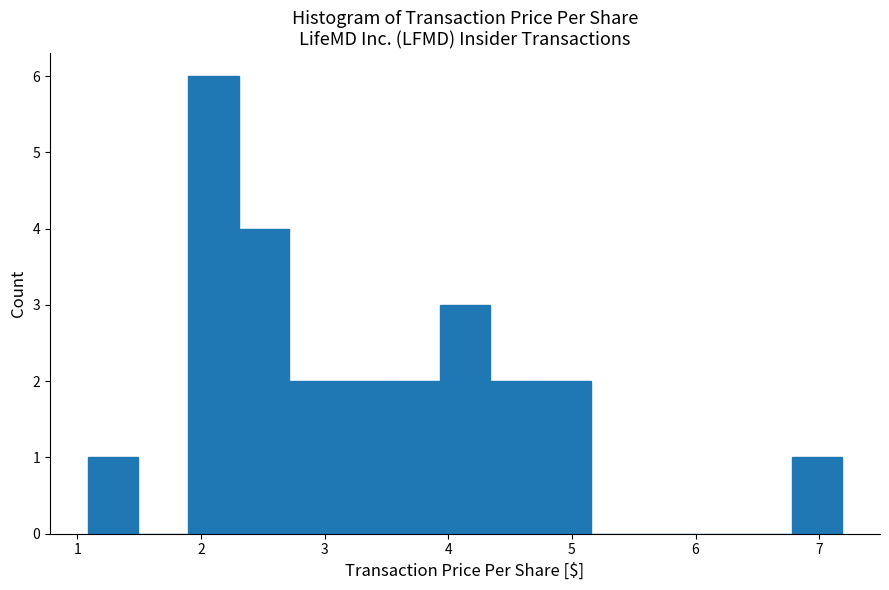

What is the height of the bar covering 6.8 to 7.2 on the x-axis? Neither the bar edges nor the heights are printed on the chart, so give them approximately, as read against the axes.

1